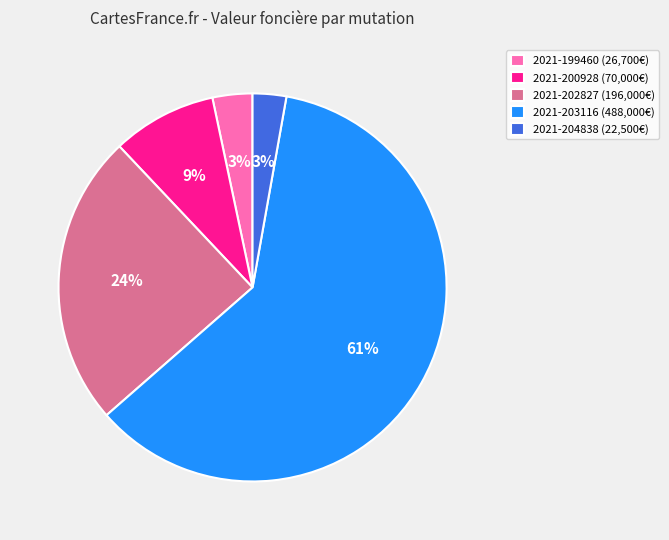

Between 2021-203116 (488,000€) and 2021-200928 (70,000€), which is larger?

2021-203116 (488,000€)